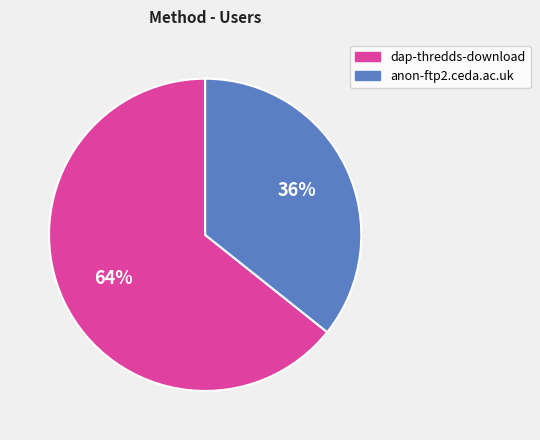

Between anon-ftp2.ceda.ac.uk and dap-thredds-download, which is larger?

dap-thredds-download